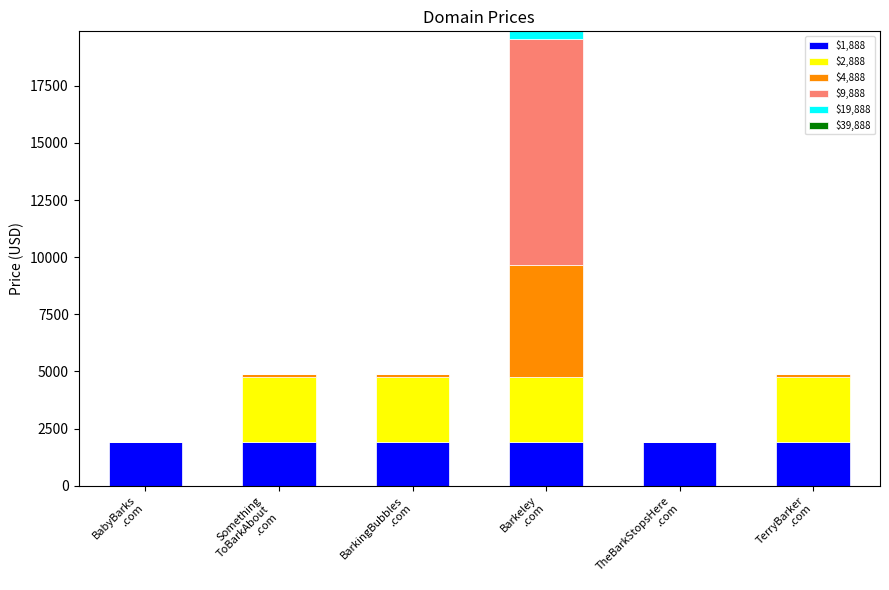

How many categories are shown in the chart?

6